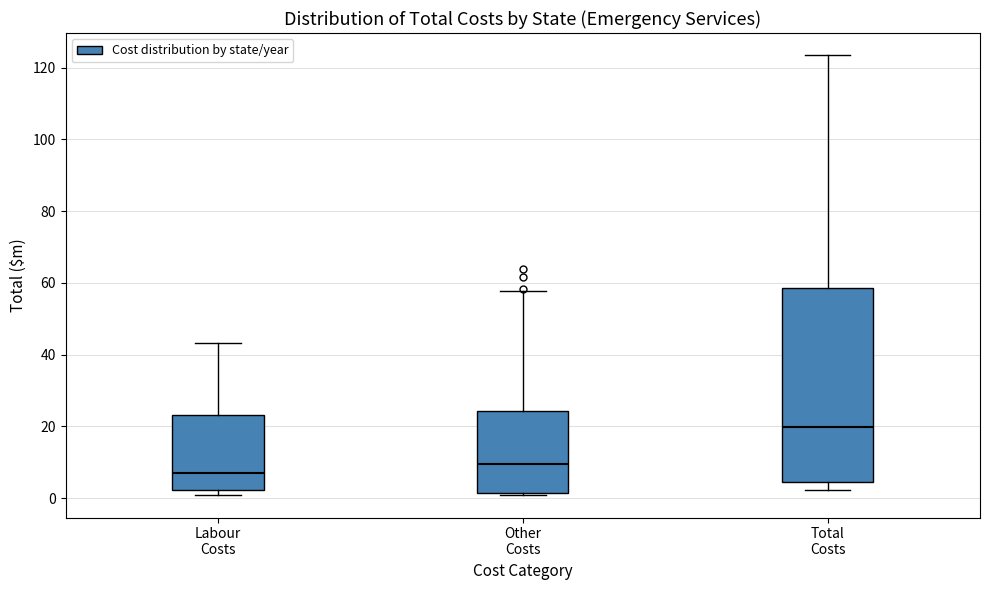

Reading left to right, transcribe this box plot: for each box, give where its median line is, the range the box spans, and where its two whiskers end, as read against the y-axis. The values are not printed on the chart, so give them approximately, as read against the axis.

Labour Costs: median 8, box 2 to 24, whiskers 0 to 44
Other Costs: median 10, box 2 to 24, whiskers 0 to 58
Total Costs: median 20, box 4 to 58, whiskers 2 to 124